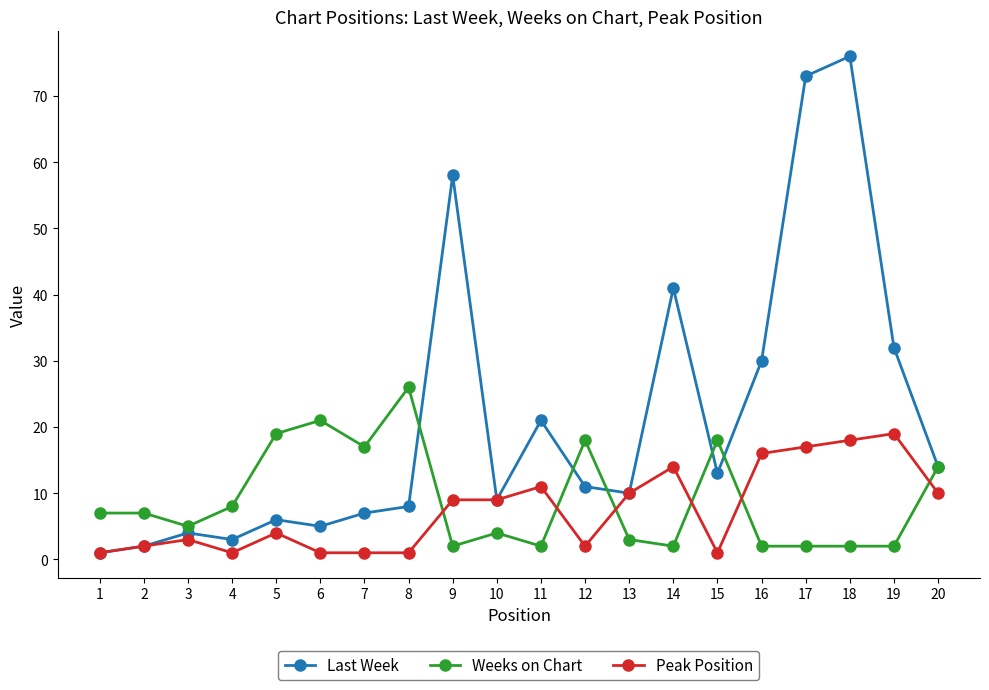

What is the minimum value shown in the chart?

1